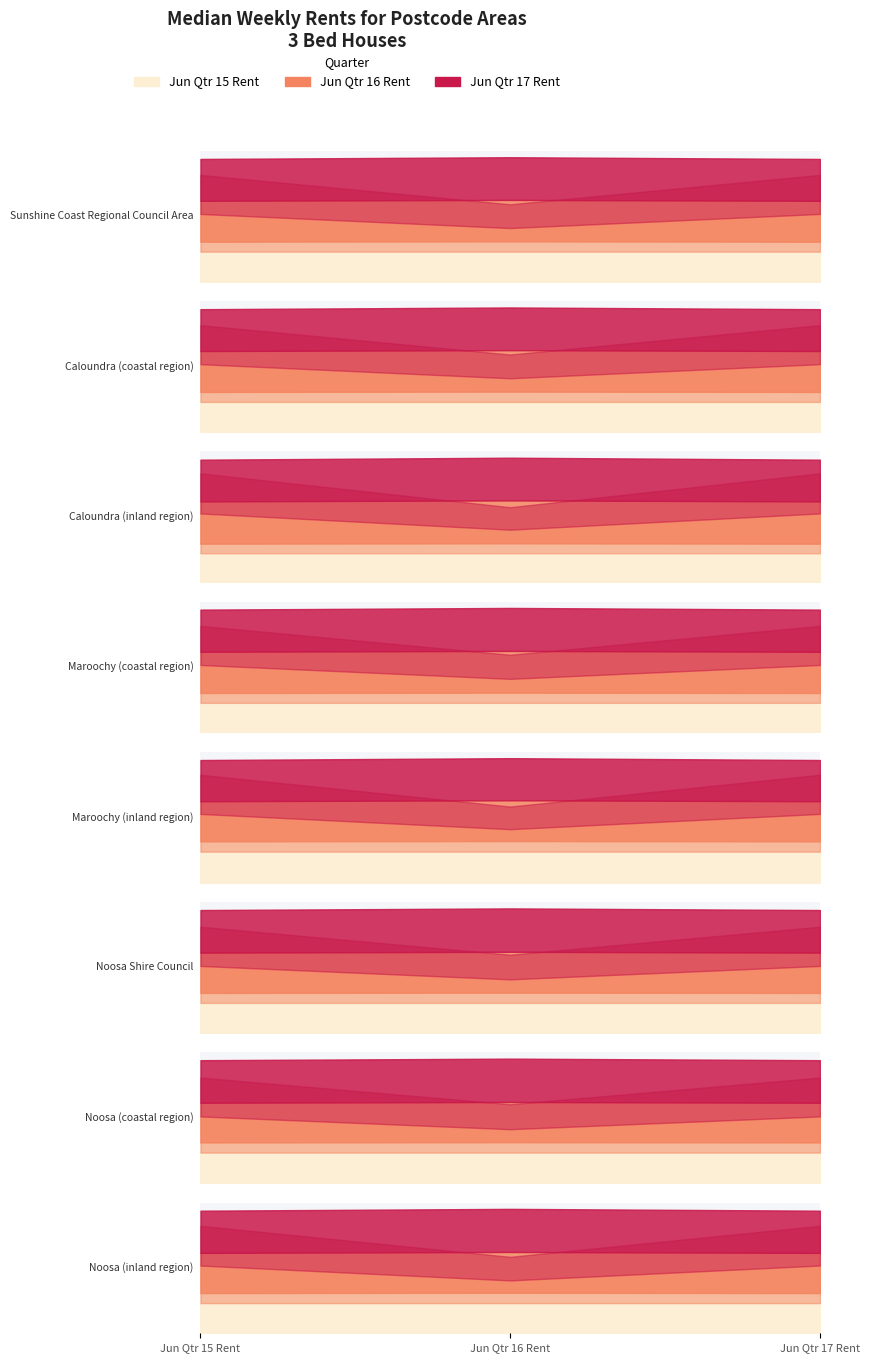

Between Maroochy (inland region) and Noosa Shire Council, which series saw the biggest shift?

Jun Qtr 17 Rent